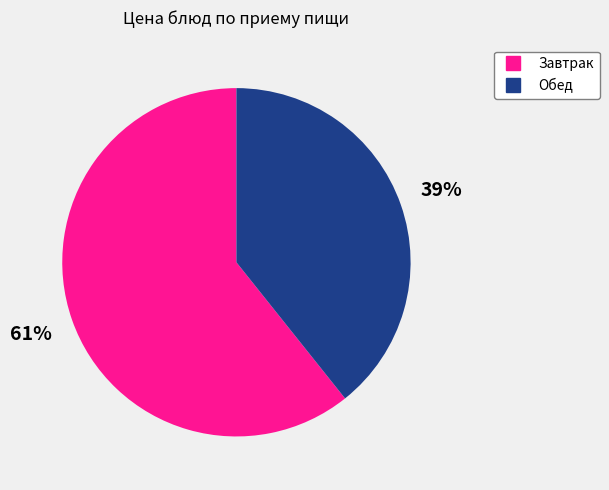

To the nearest percent, what is the average slice percentage?

50%